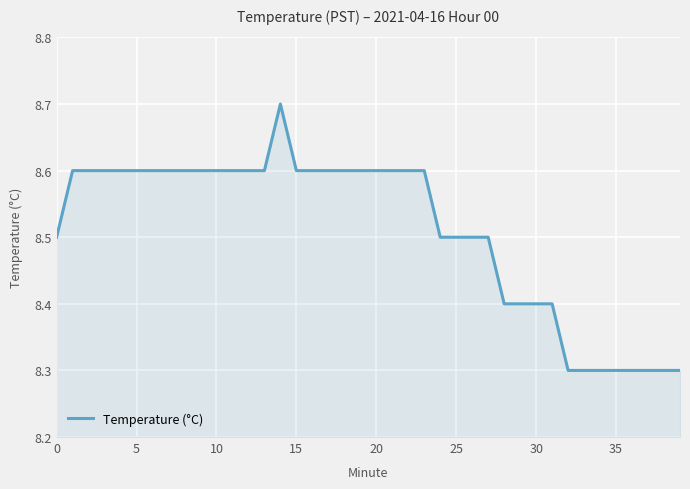

Does the chart display data point markers on the line(s)?

No